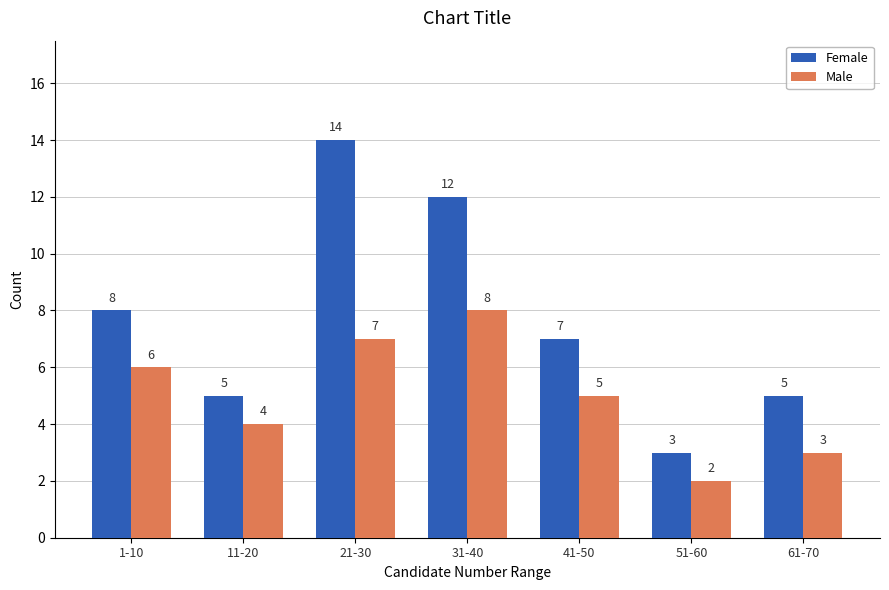

How many groups of bars are there?

7